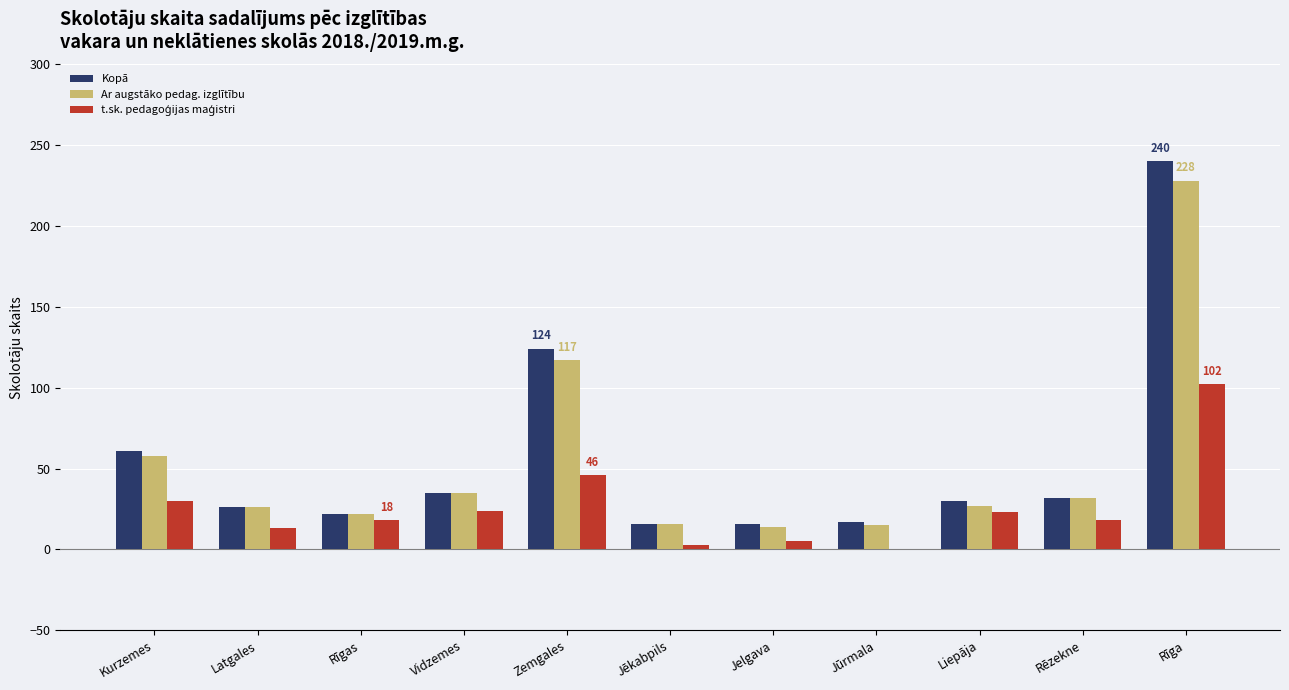

Which category has the highest value in the Ar augstāko pedag. izglītību series?

Rīga